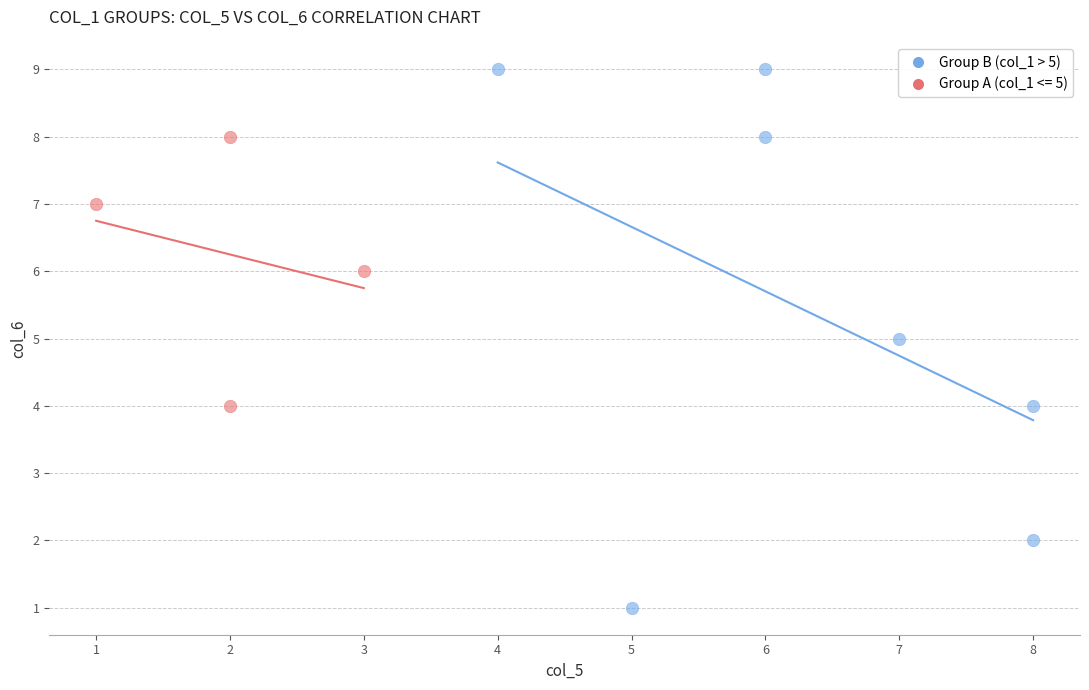

Which series reaches the maximum Y coordinate?

Group B (col_1 > 5)